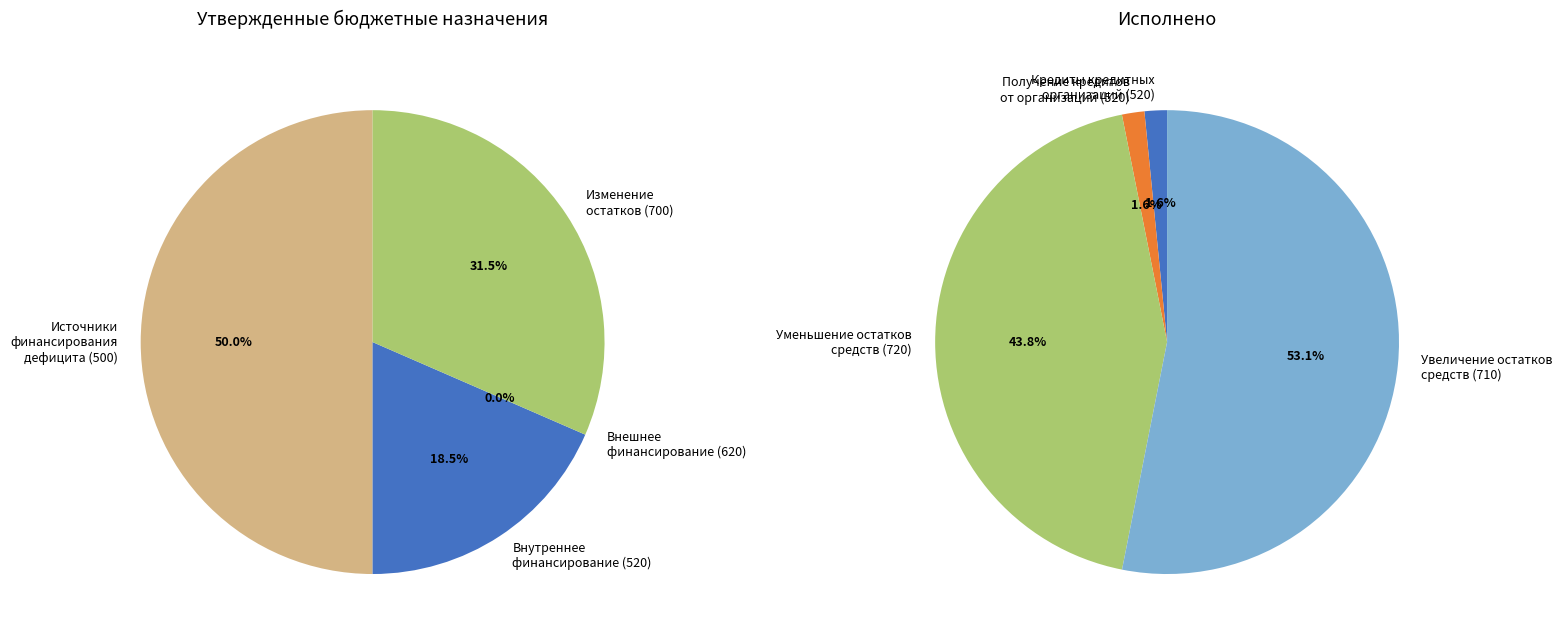

Does any single category account for the majority?

No